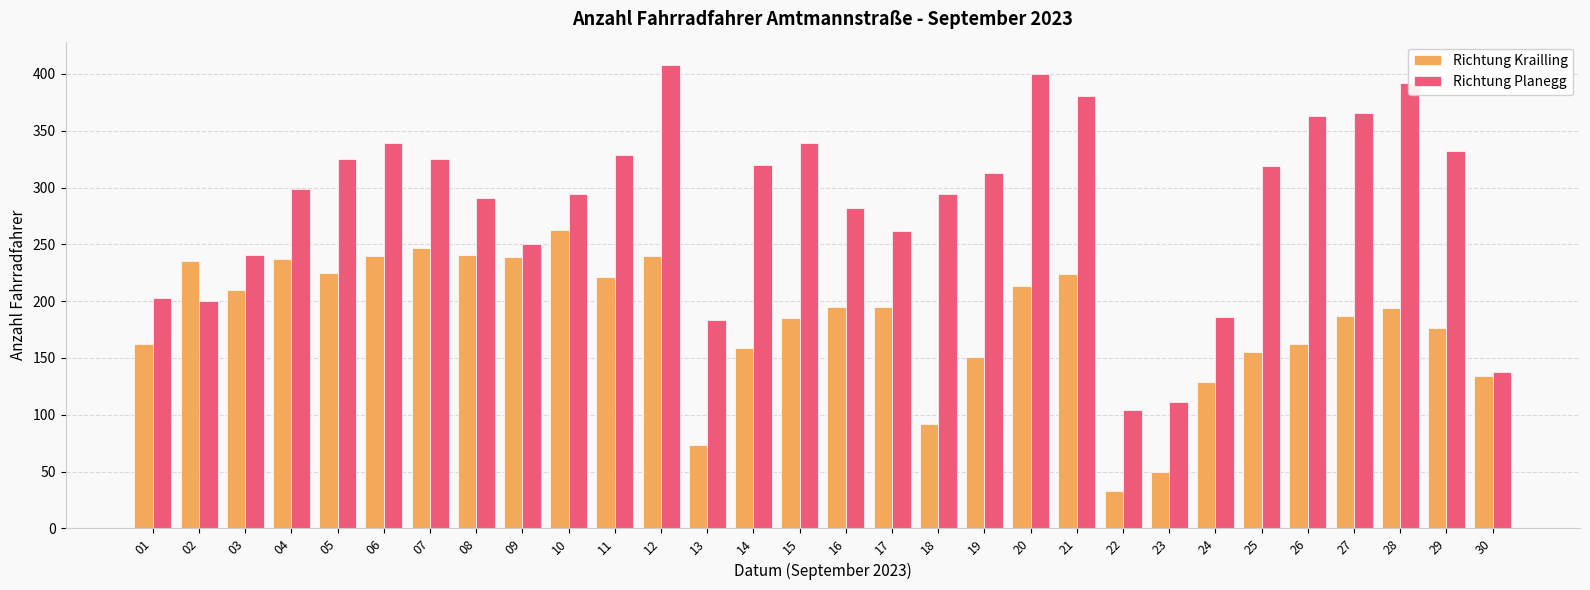

True or false: Richtung Krailling has a value of 134 at 30.

True